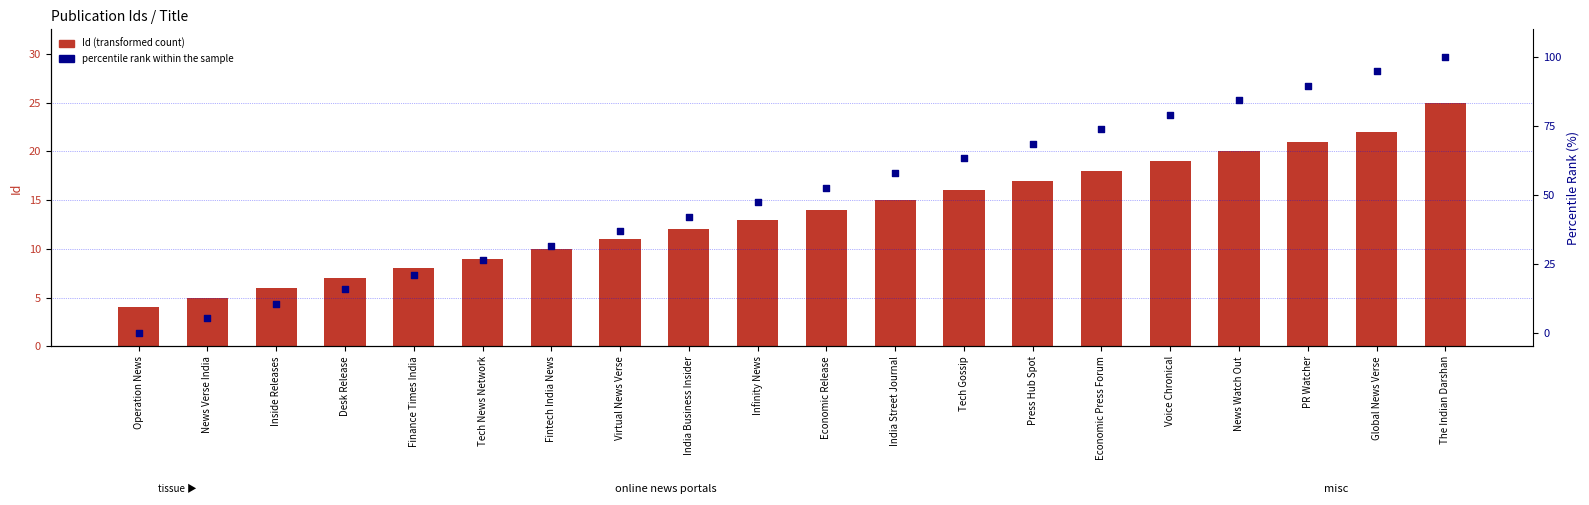

Which series reaches the minimum Y coordinate?

percentile rank within the sample